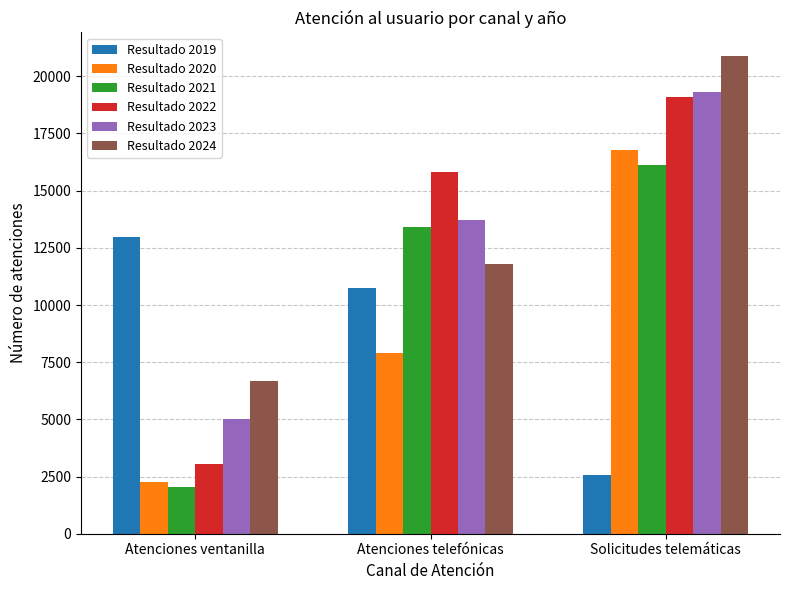

What is the maximum value shown in the chart?

20875